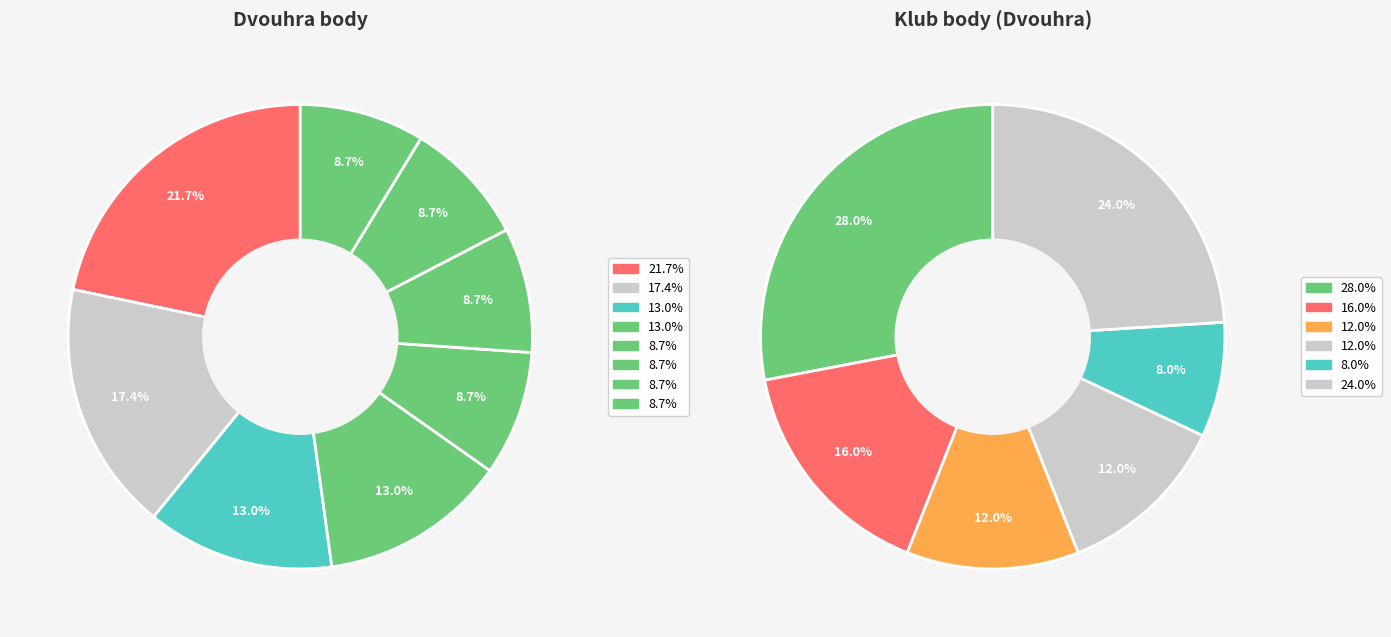

What percentage is NOT represented by Reichman David?

78.3%